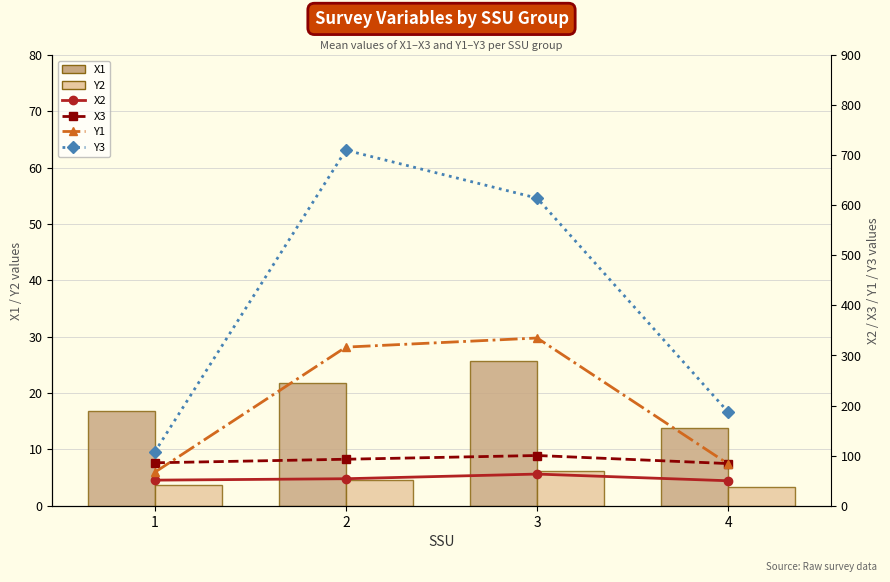

The X1 series shows 21.8 at 2. True or false?

True